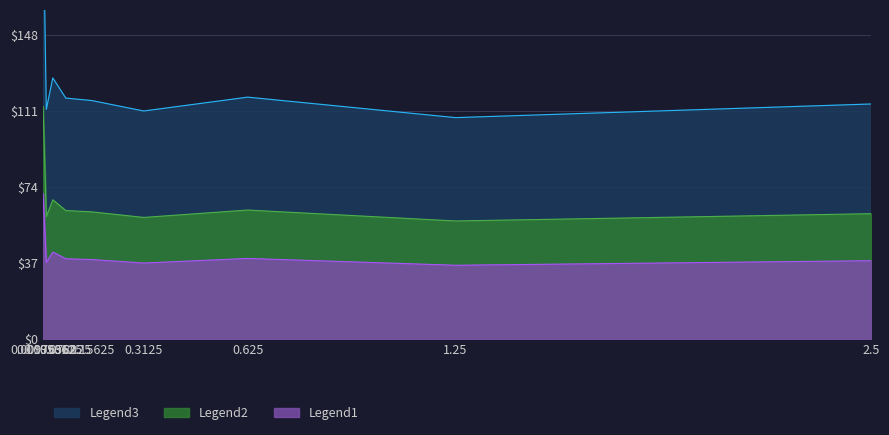

What is the minimum value for Legend1?

35.9